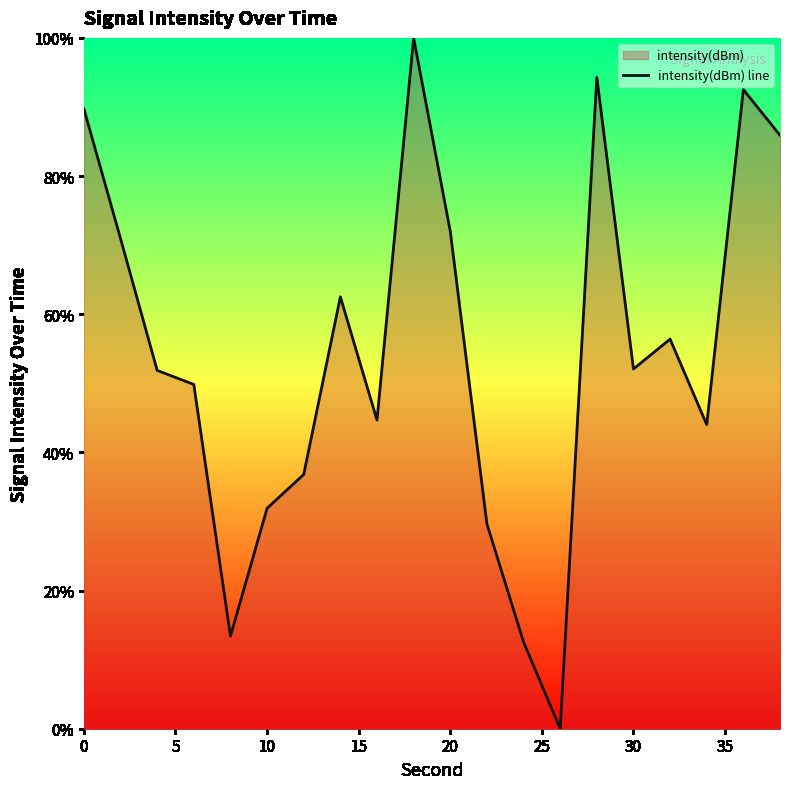

The value at 10 is 103.3. True or false?

False